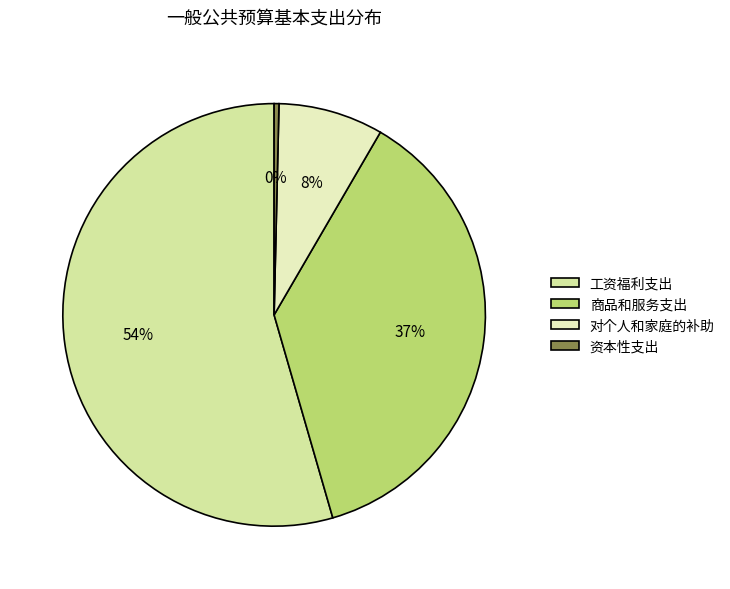

Is there a majority slice in this chart?

Yes